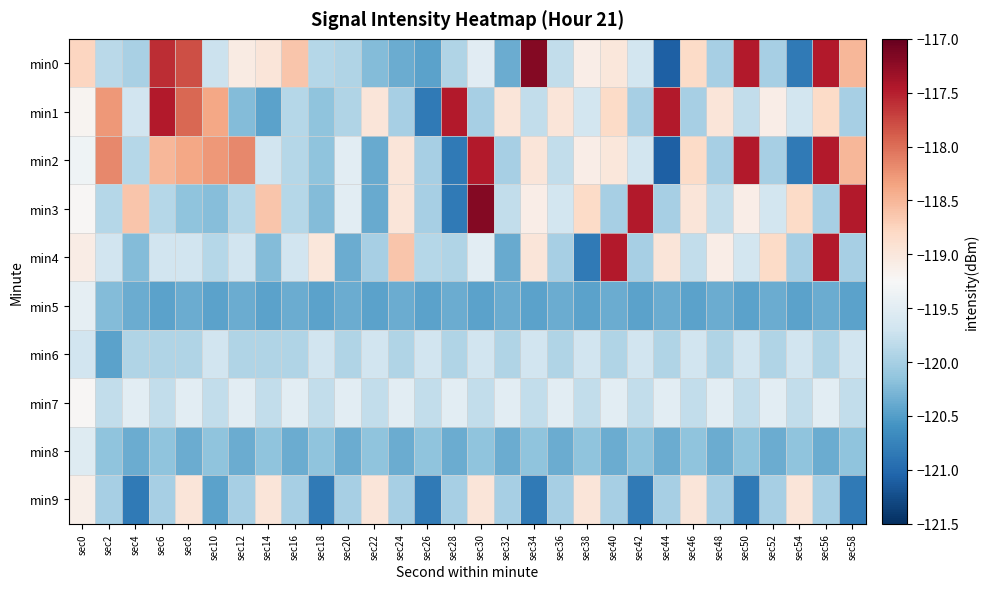

Which category has the lowest value across all series?

sec44